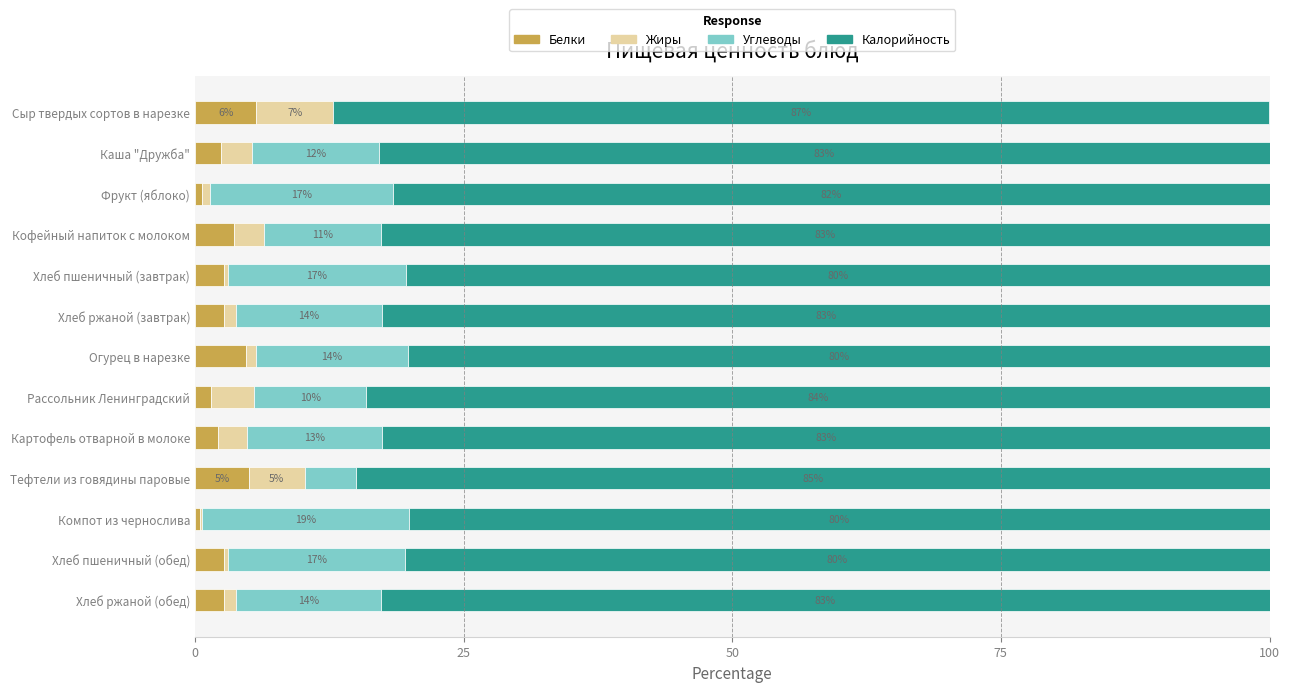

Is it true that Белки equals 2.7 at Хлеб ржаной (обед)?

True